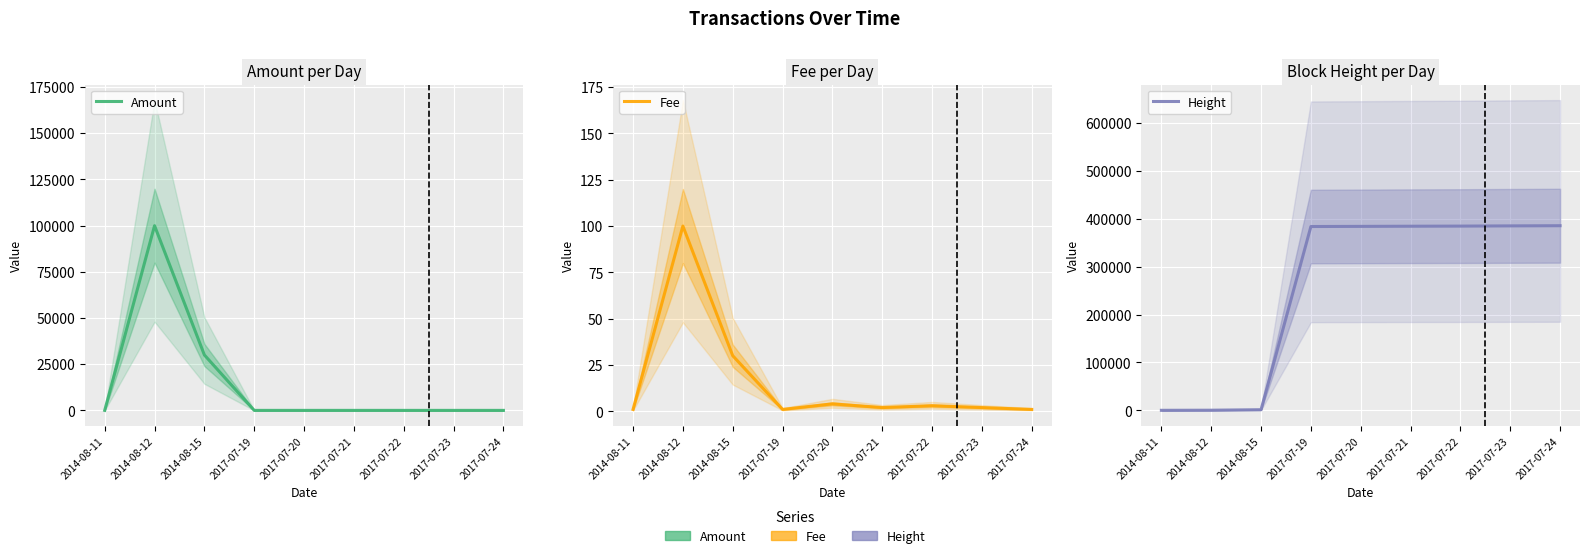

Reading right to left, what are all the values shown in this chart?

Amount: 0	0	1	2	3	0	29974	99900	0
Fee: 1	2	3	2	4	1	30	100	1
Height: 385268	384909	384458	384205	383871	383578	1526	495	275